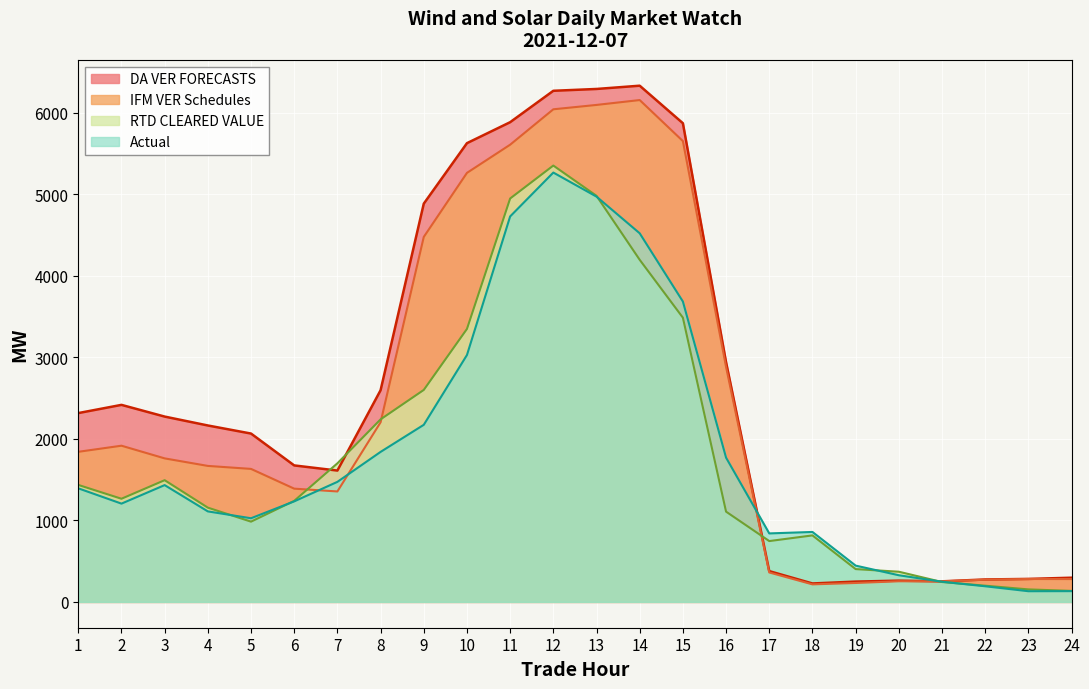

What value does the DA VER FORECASTS series have at 21?

252.4